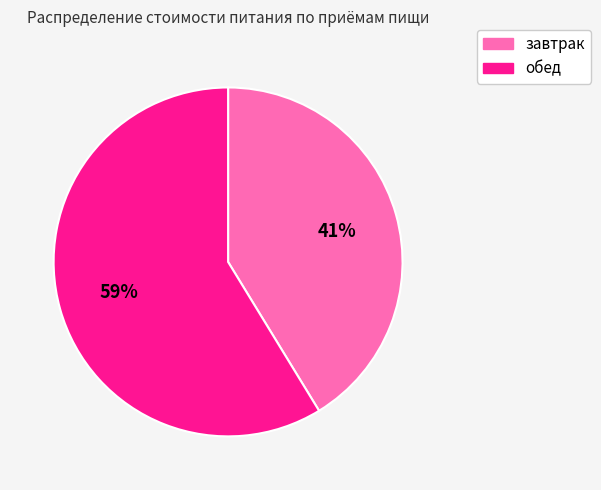

What is the ratio of the value at завтрак to the value at обед?

0.7